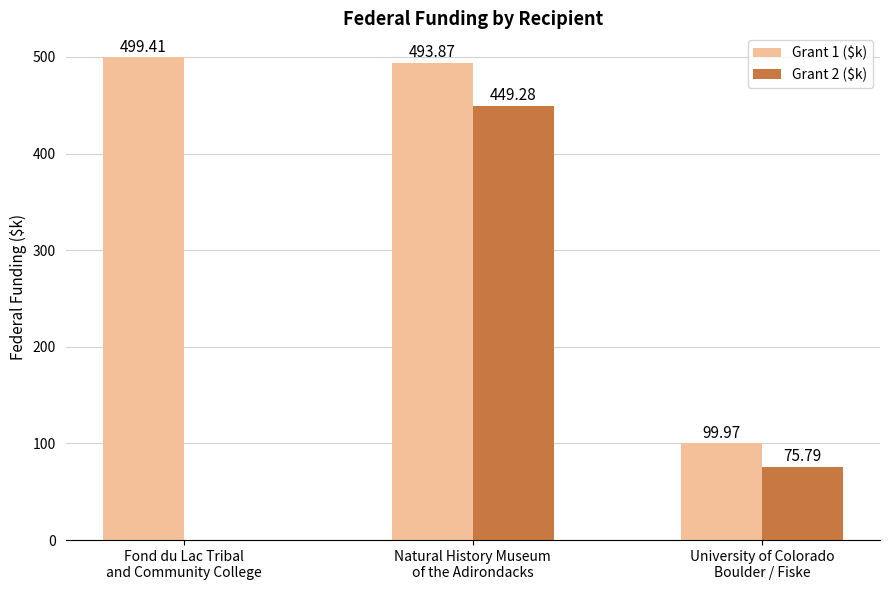

Is it true that Grant 1 ($k) equals 160.5 at University of Colorado
Boulder / Fiske?

False